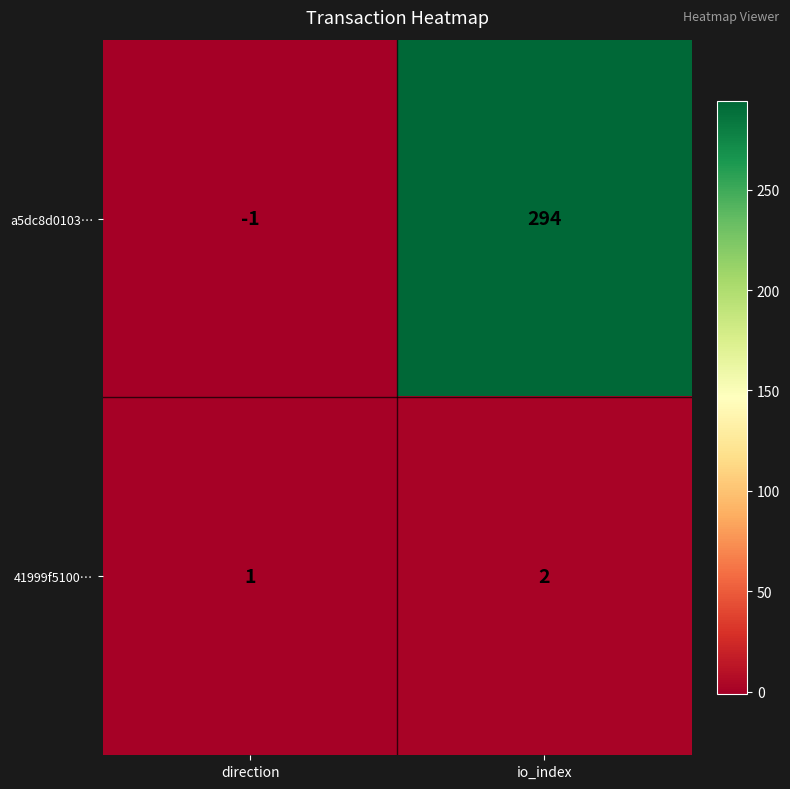

What is the approximate value of a5dc8d0103… at io_index, to the nearest 10?

290